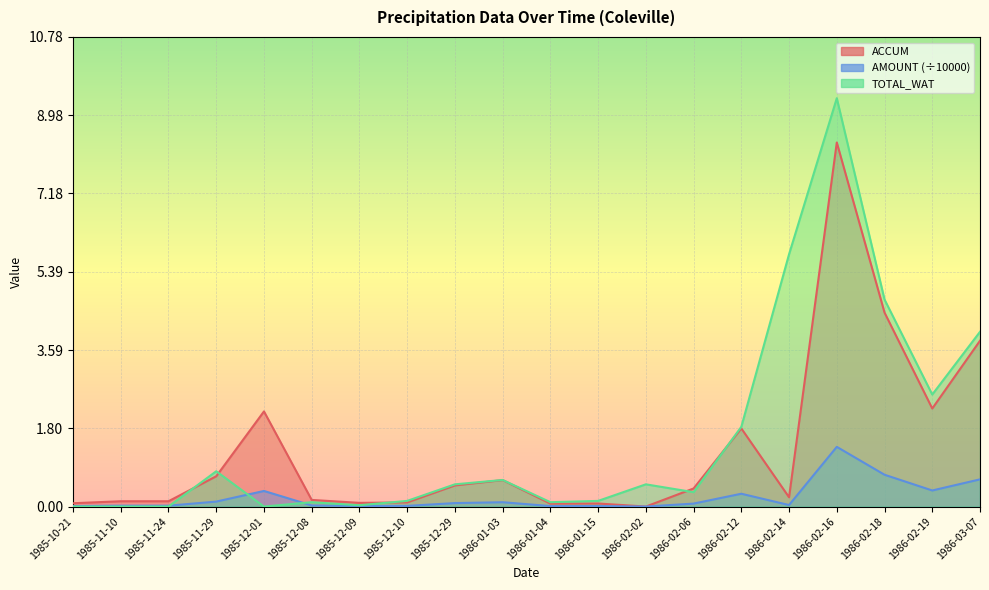

The AMOUNT series shows 0.1 at 1985-12-29. True or false?

False